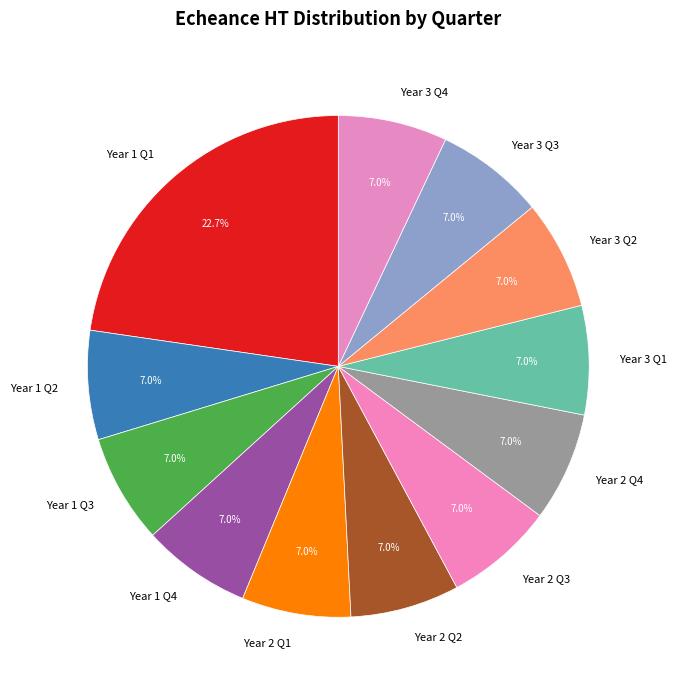

What is the largest slice in the pie chart?

Year 1 Q1